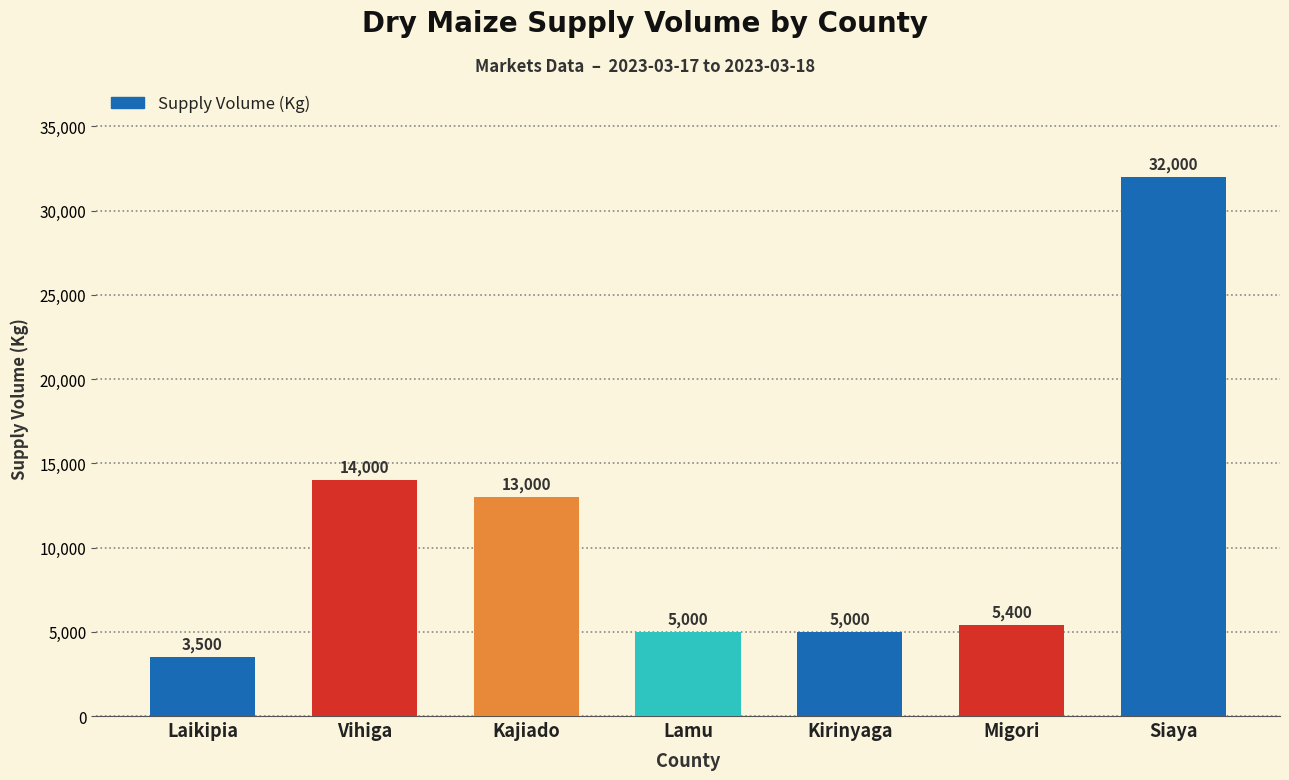

What is the sum of the values at Siaya and Kirinyaga?

37000